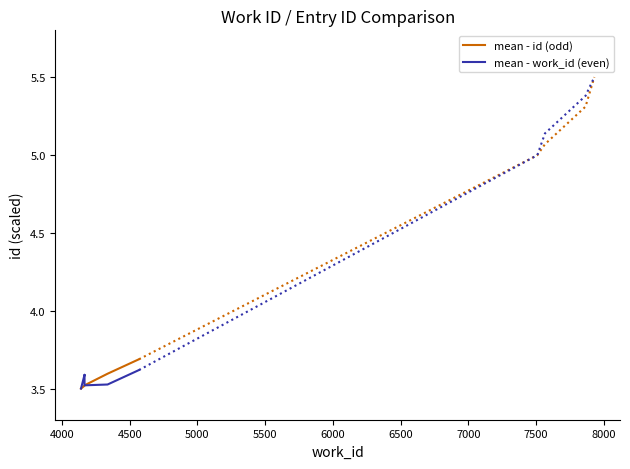

Is this an area chart (filled region under the line)?

No